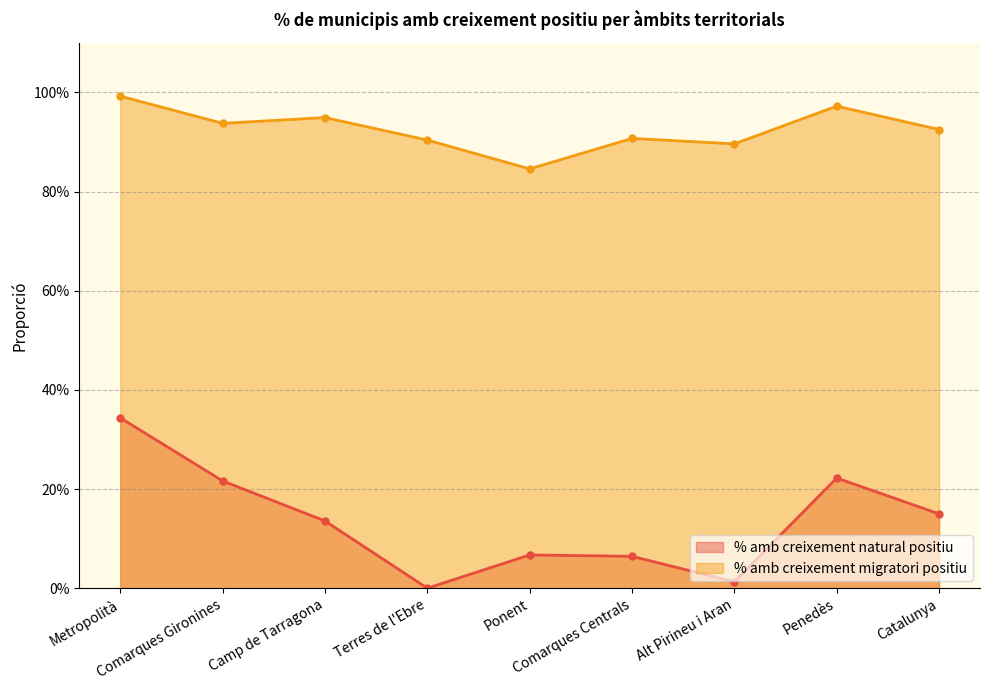

What is the value of the % amb creixement natural positiu point at the 5th from the left?

0.1